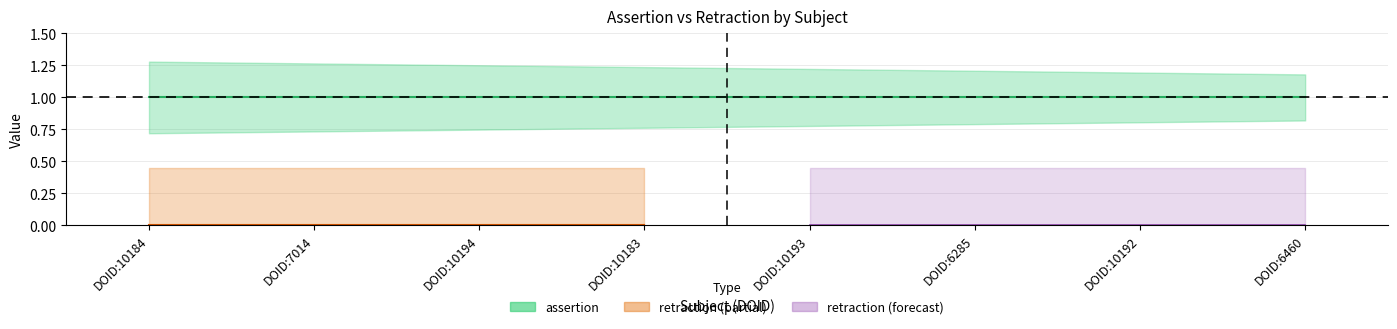

What is the spread (max minus min) of values at DOID:10184?

1